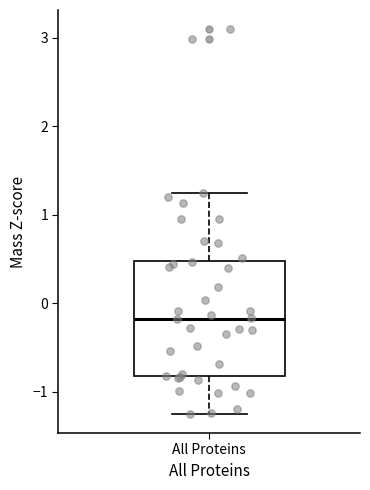

Where does the lower whisker of the box for All Proteins end on the y-axis? The values are not printed on the chart, so give them approximately, as read against the axis.

-1.2